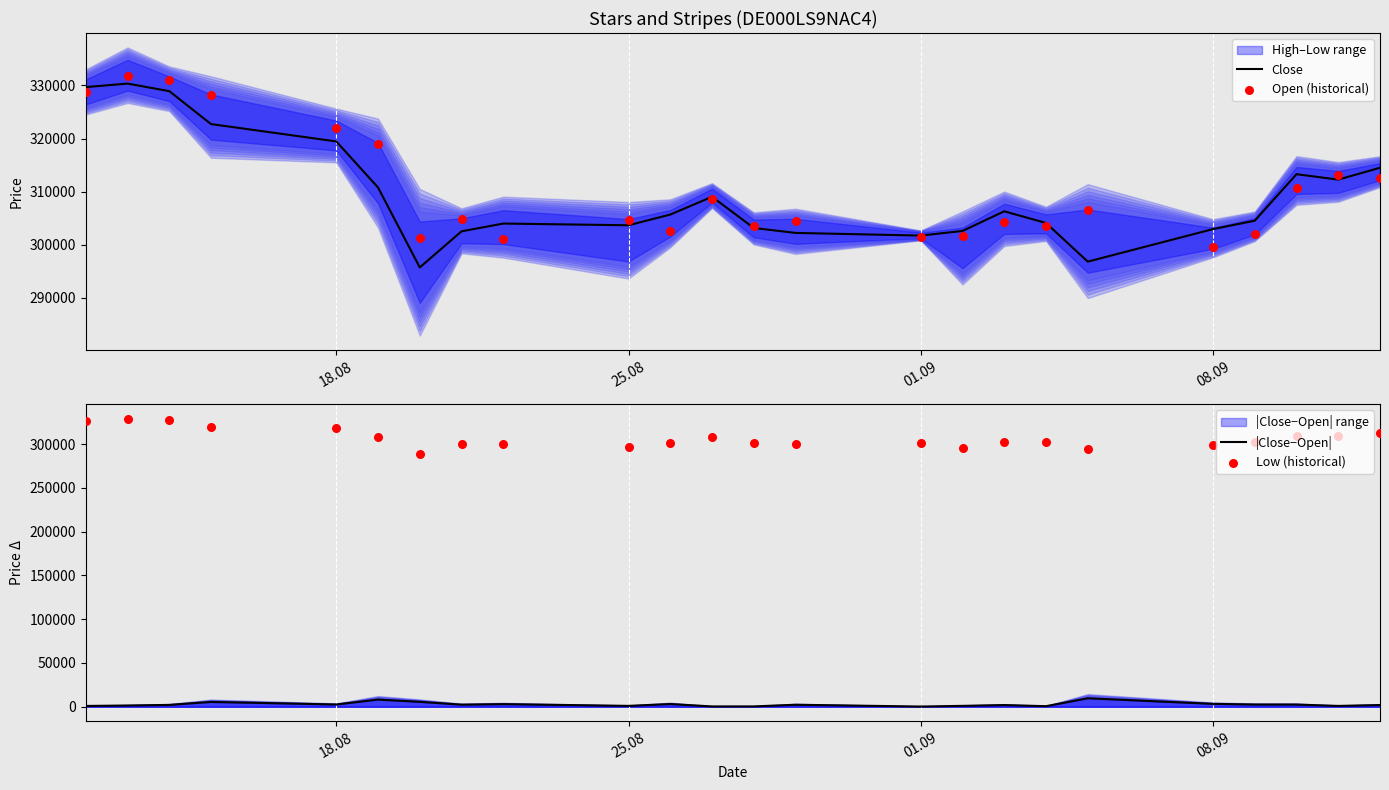

At how many categories does at least one series exceed 198633?

24